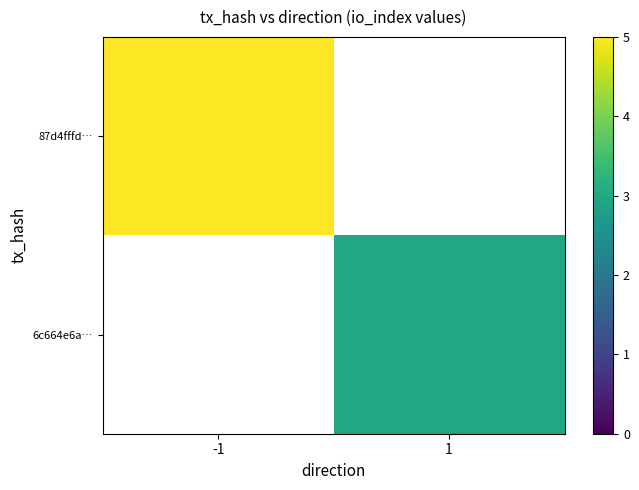

What is the total value across all series at -1?

24